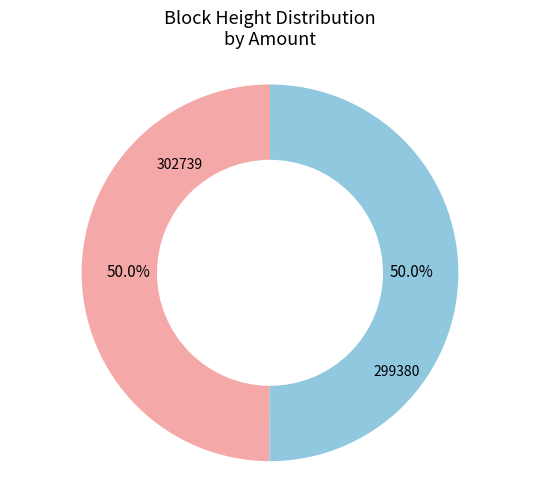

Do 299380 and 302739 together represent more than half of the pie?

Yes